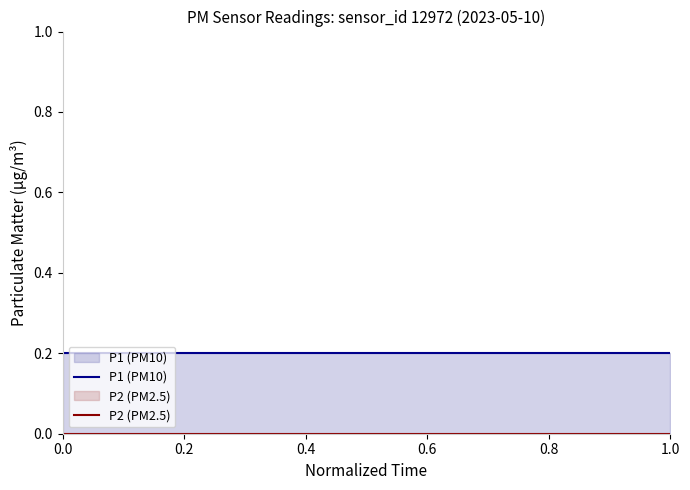

Which series has the largest total across all categories?

P1 (PM10)